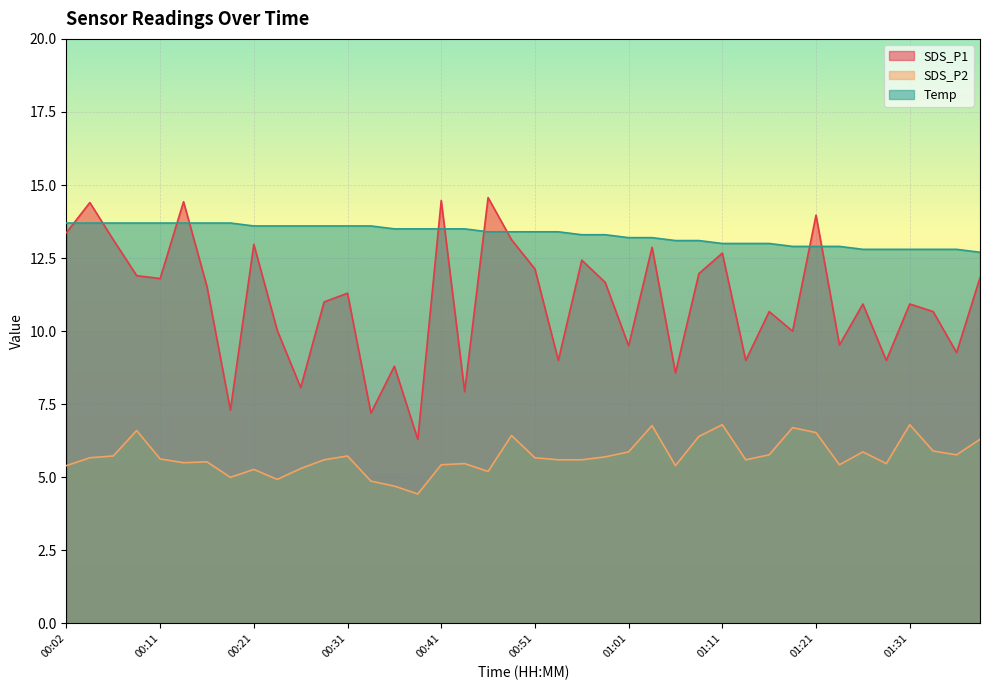

True or false: Temp has more than 2 interior local peaks.

False